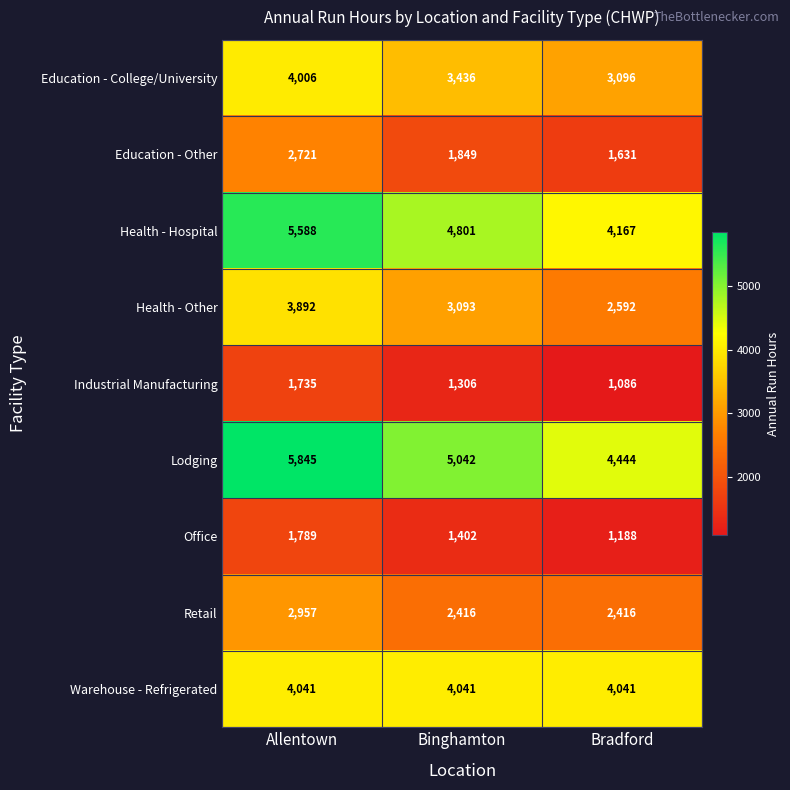

Where is Lodging nearest to the value 5144?

Binghamton